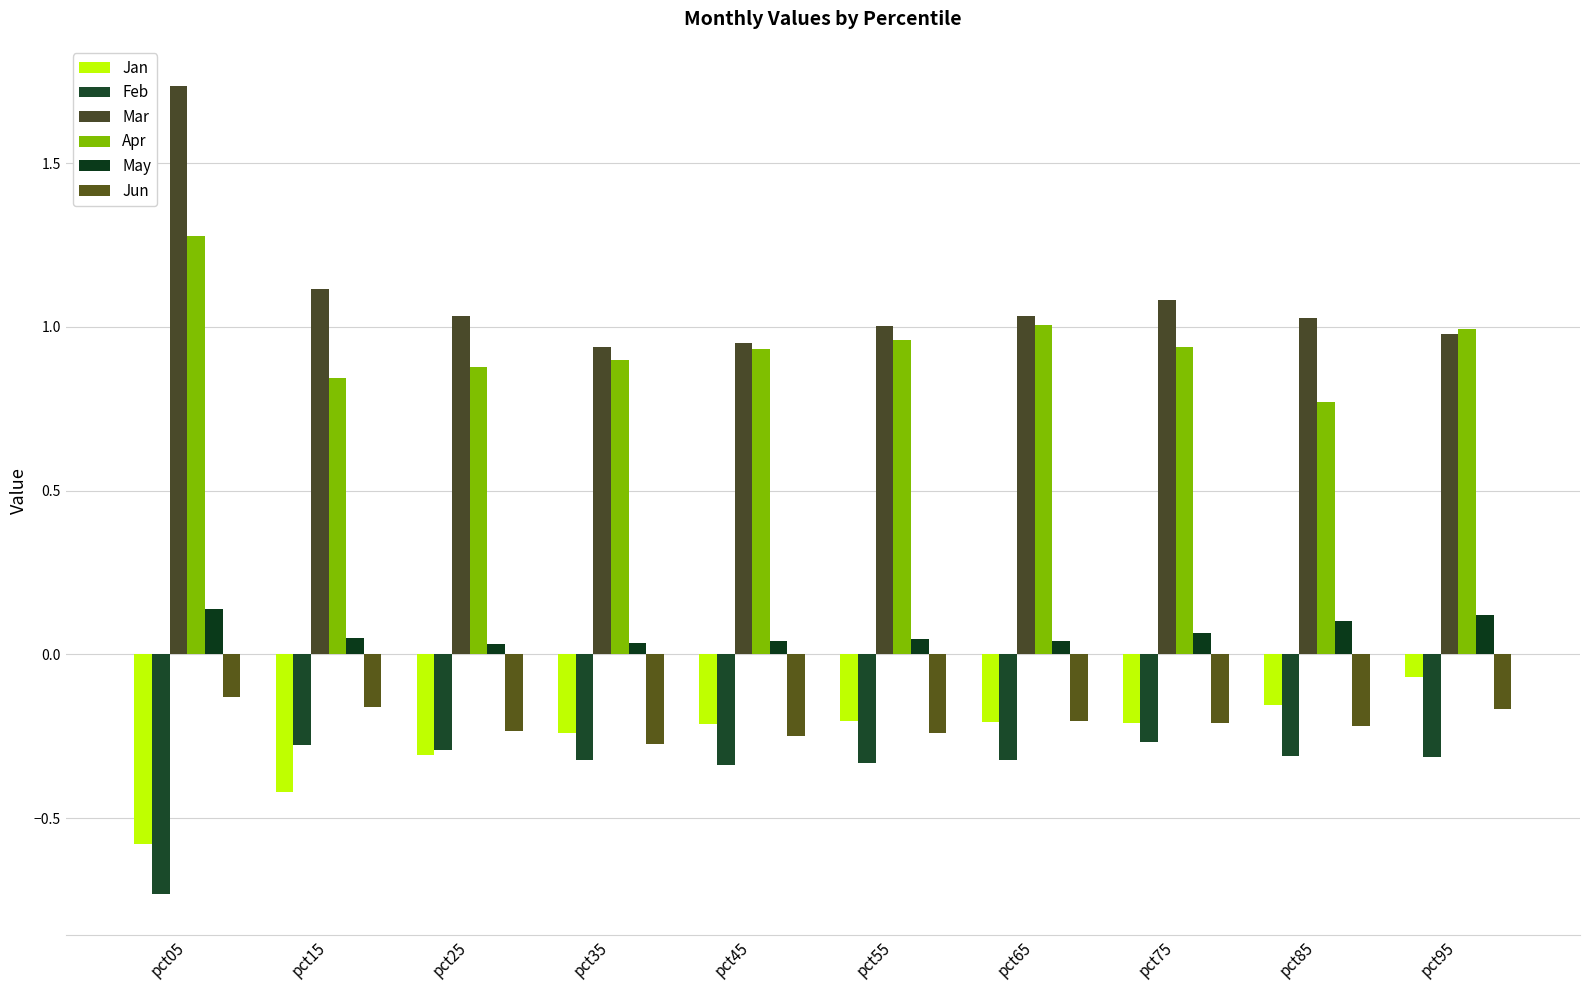

Are the bars horizontal?

No